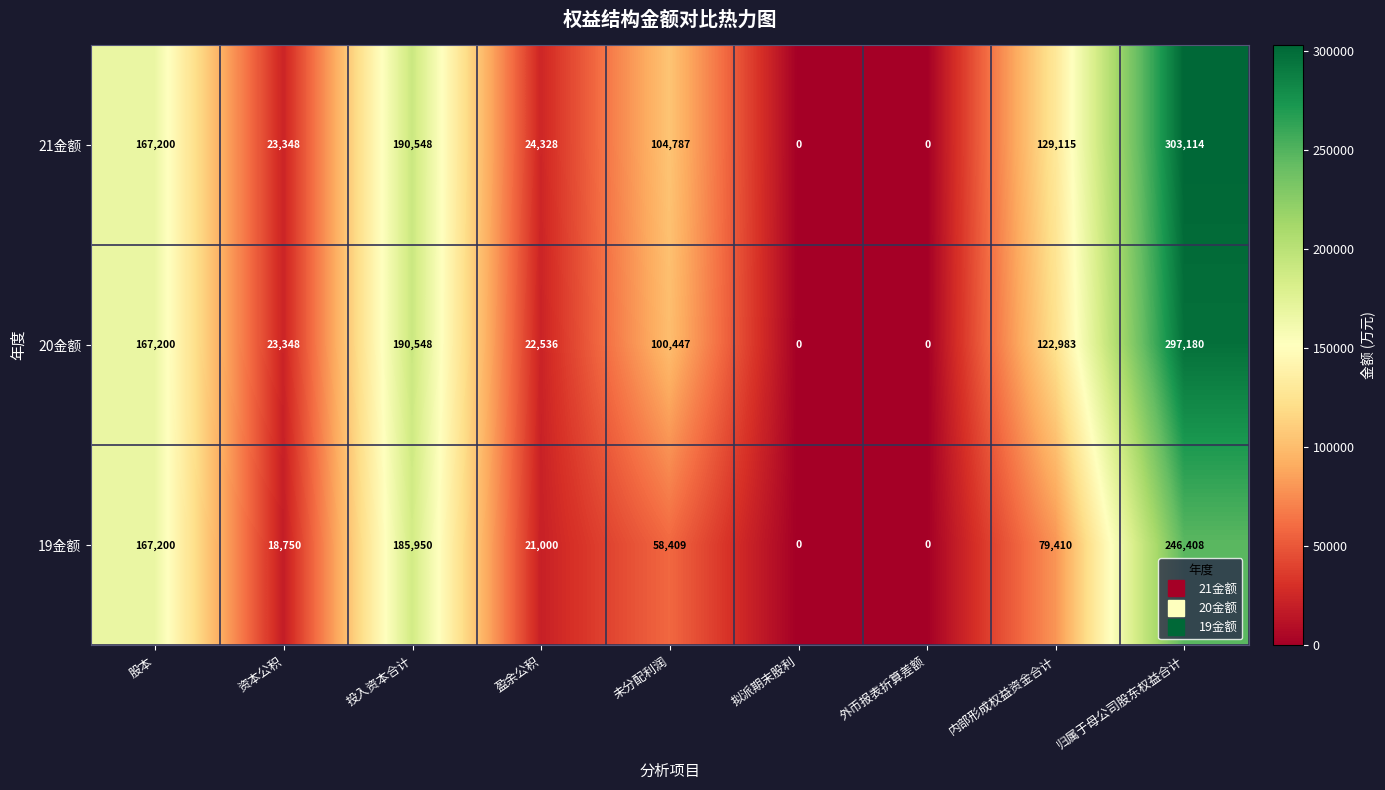

What is the difference between the maximum and minimum values in the 19金额 series?

246408